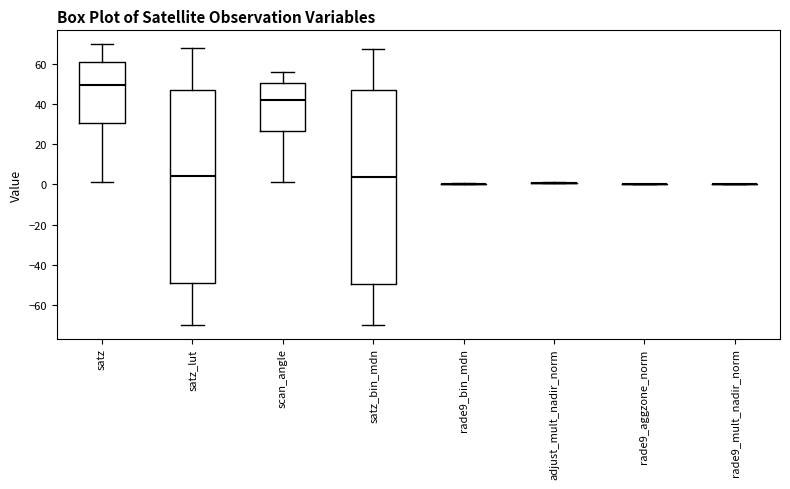

Where does the lower whisker of the box for satz end on the y-axis? The values are not printed on the chart, so give them approximately, as read against the axis.

2